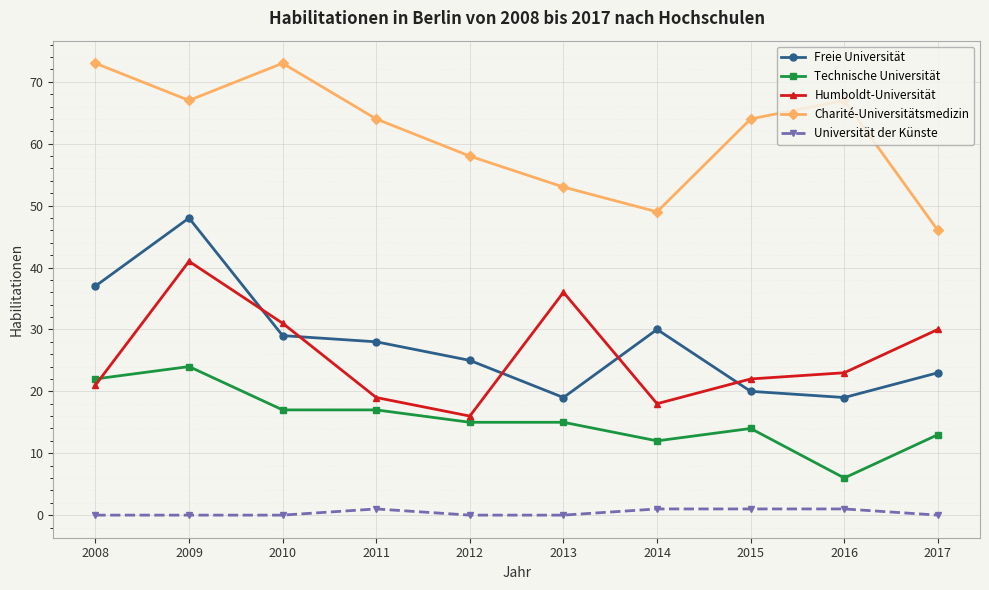

What is the difference between the maximum and minimum values in the Universität der Künste series?

1